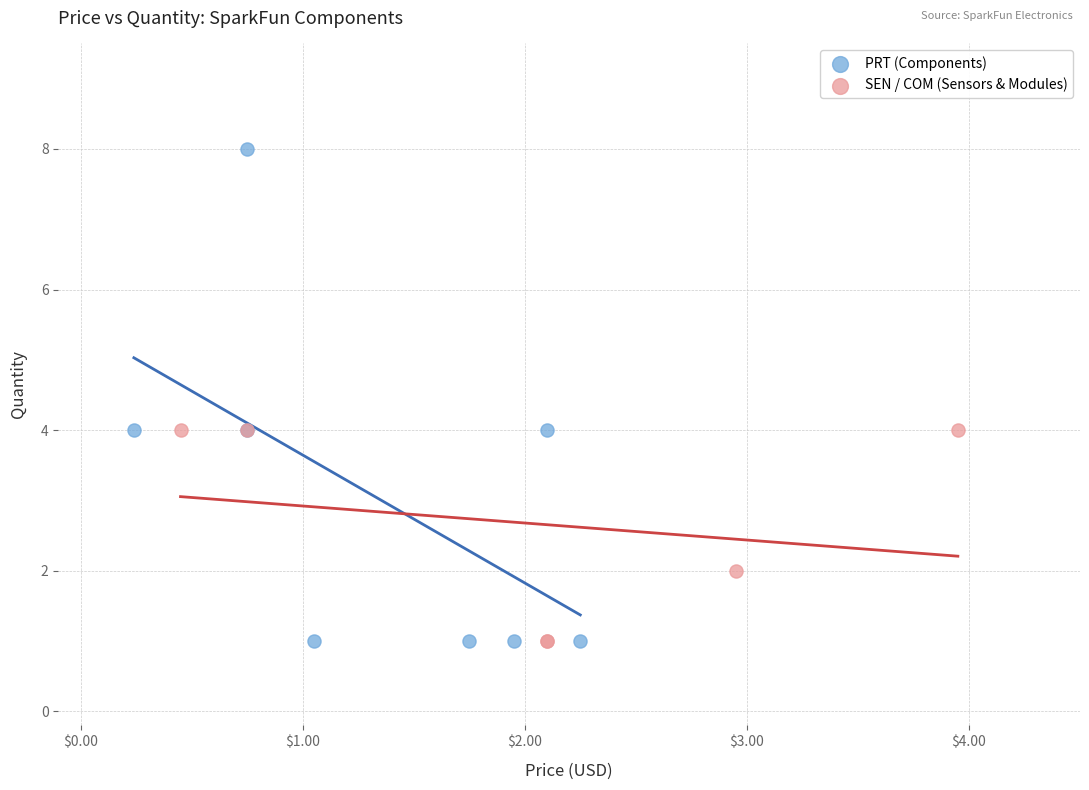

Which series has the largest Y range (max minus min)?

PRT (Components)